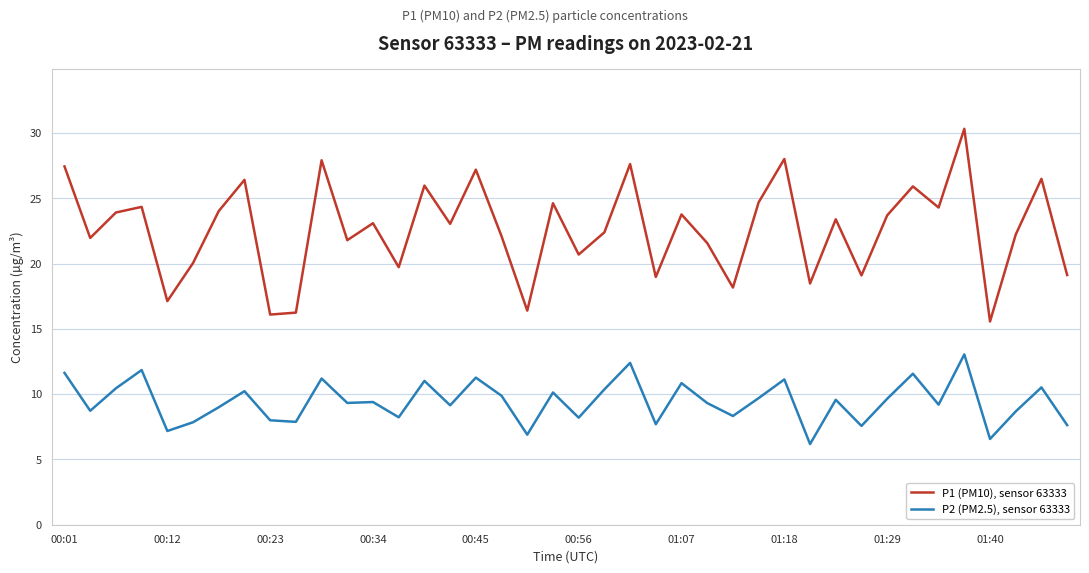

Does the chart display data point markers on the line(s)?

No